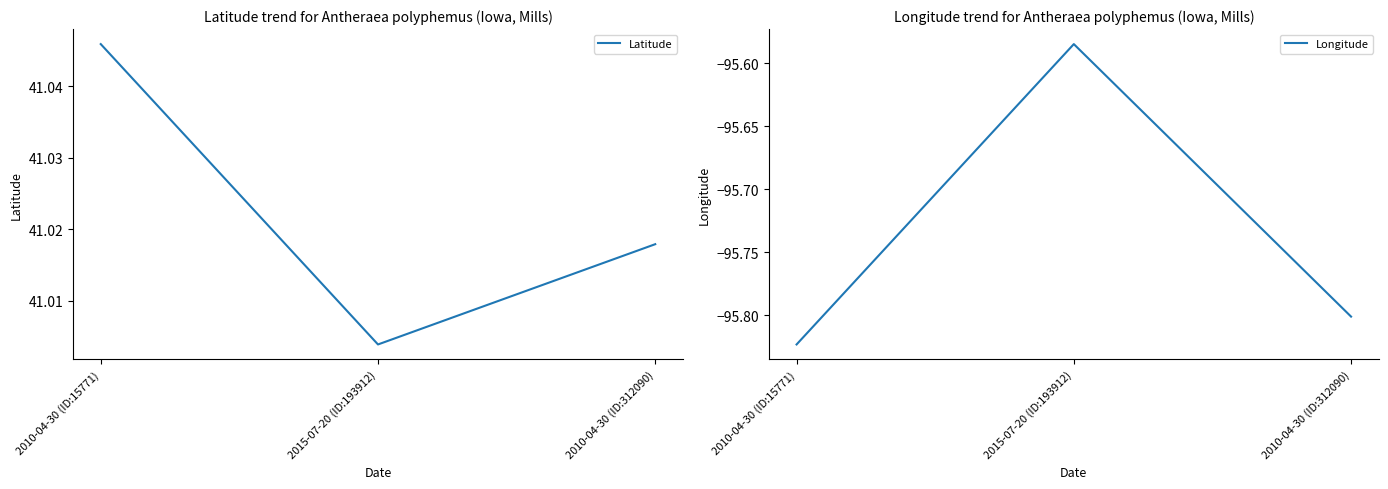

Reading right to left, extract all data points from this chart.

Latitude: 41.0	41.0	41.0
Longitude: -95.8	-95.6	-95.8